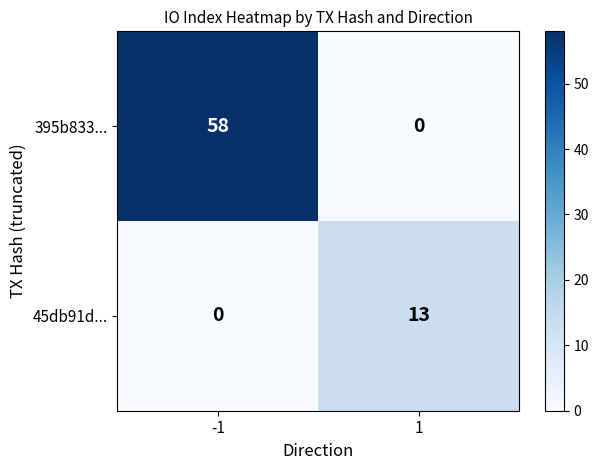

Reading left to right, transcribe all the data shown in this chart.

395b833...: -1=58	1=0
45db91d...: -1=0	1=13